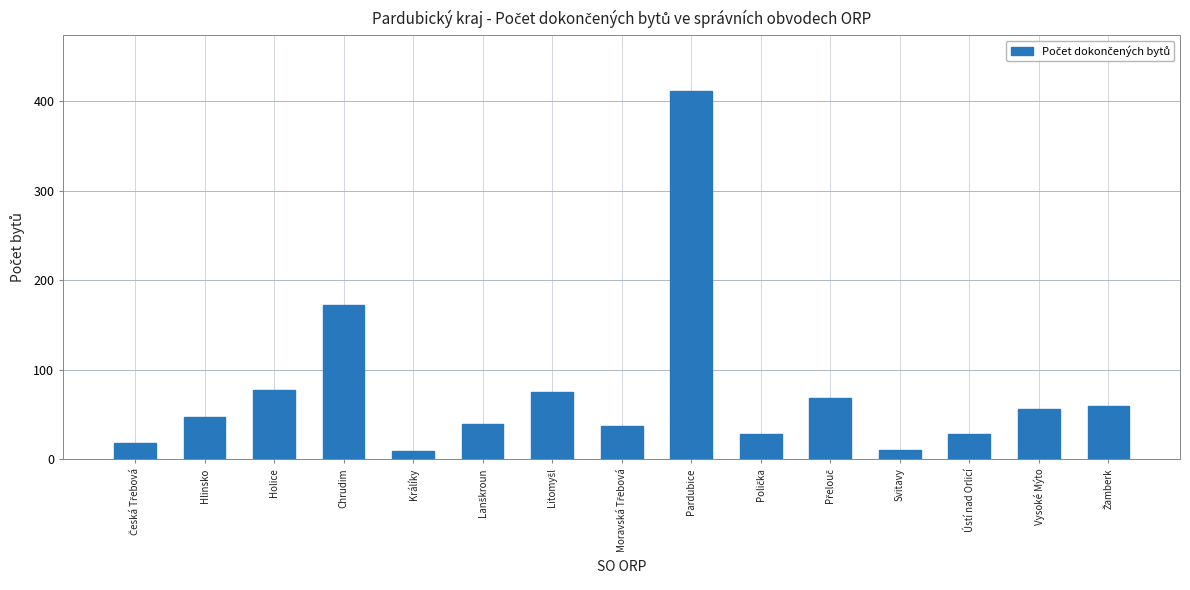

How many bars are there in total?

15